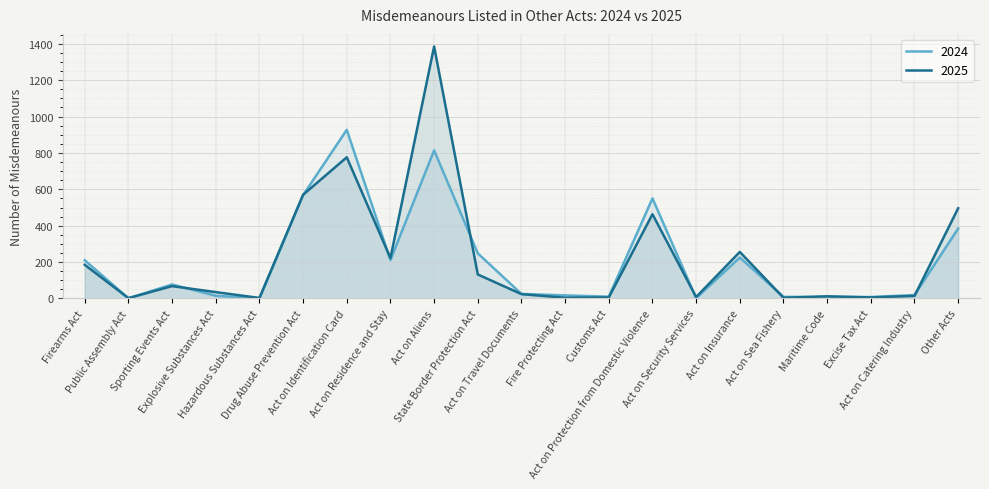

How many data points in 2024 are less than 25?

10